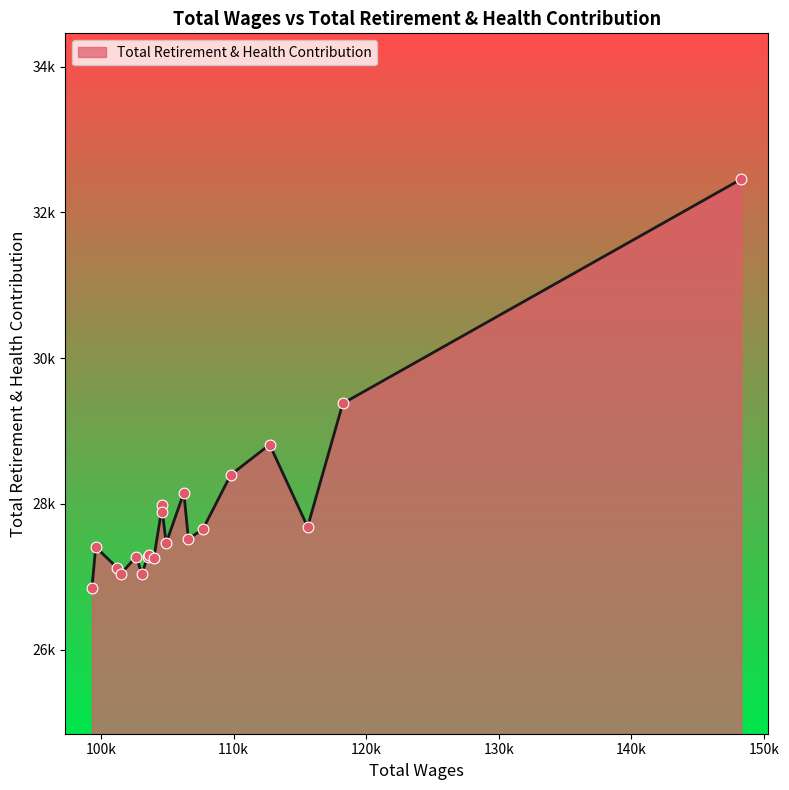

What is the ratio of the value at 104636.0 to the value at 109792.0?

1.0